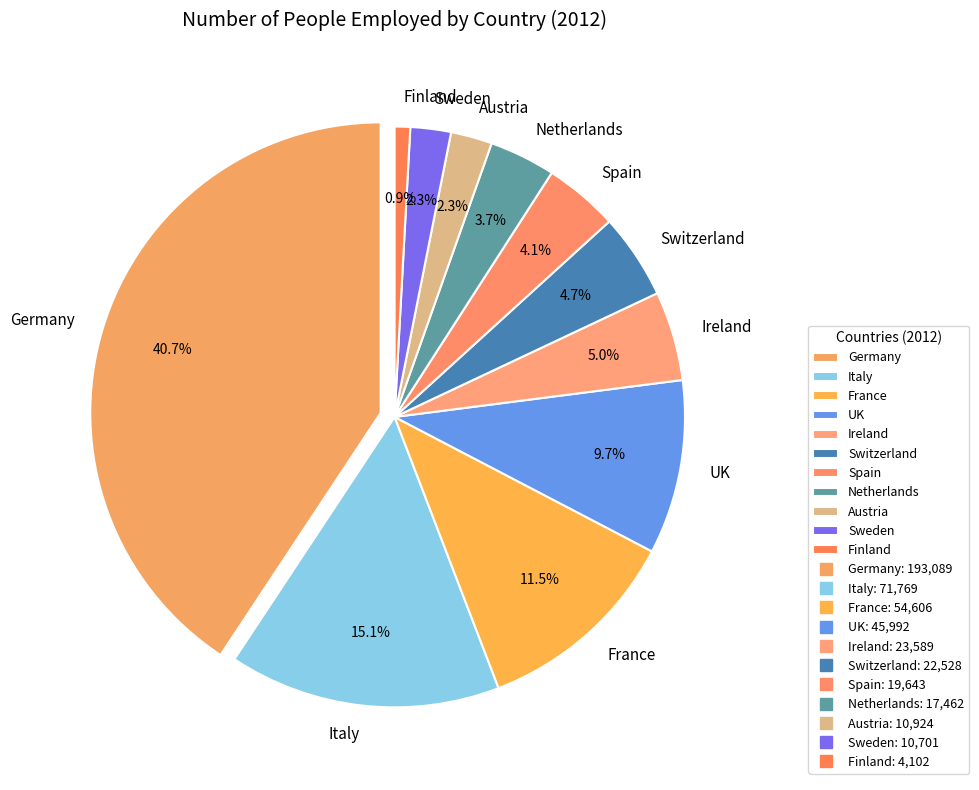

Count the number of slices in the pie.

11